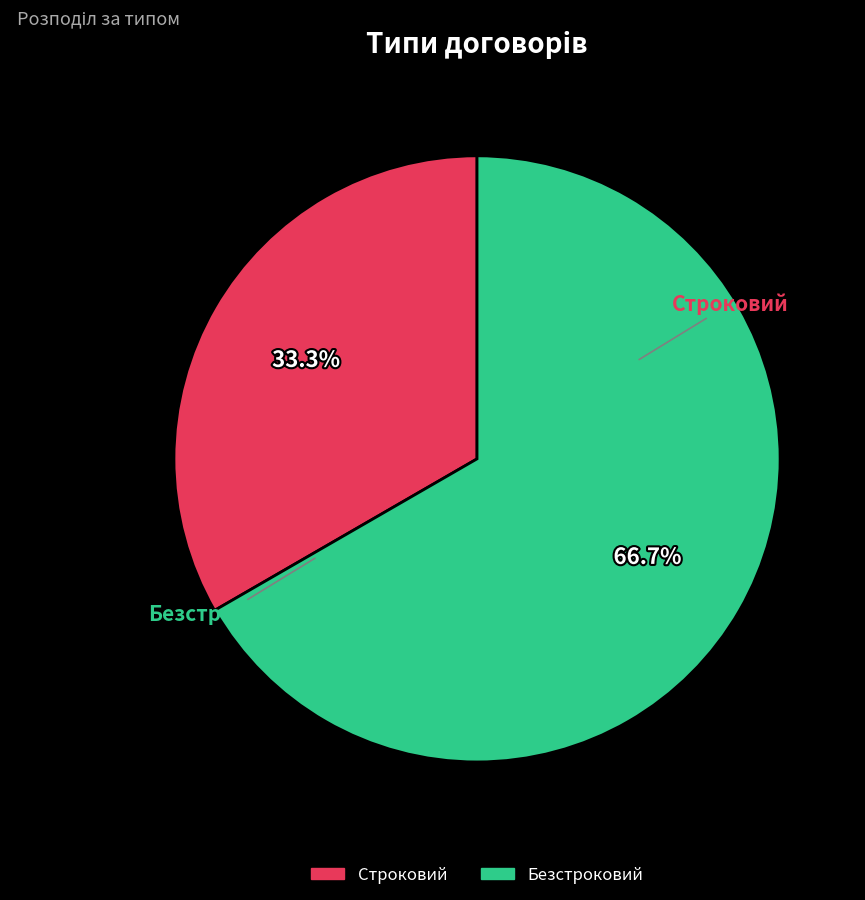

How many segments does this pie chart have?

2